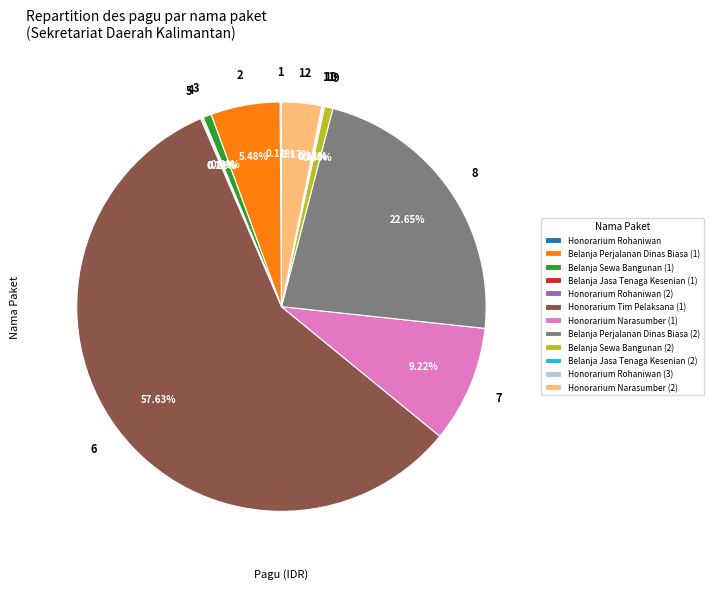

Is there a majority slice in this chart?

Yes